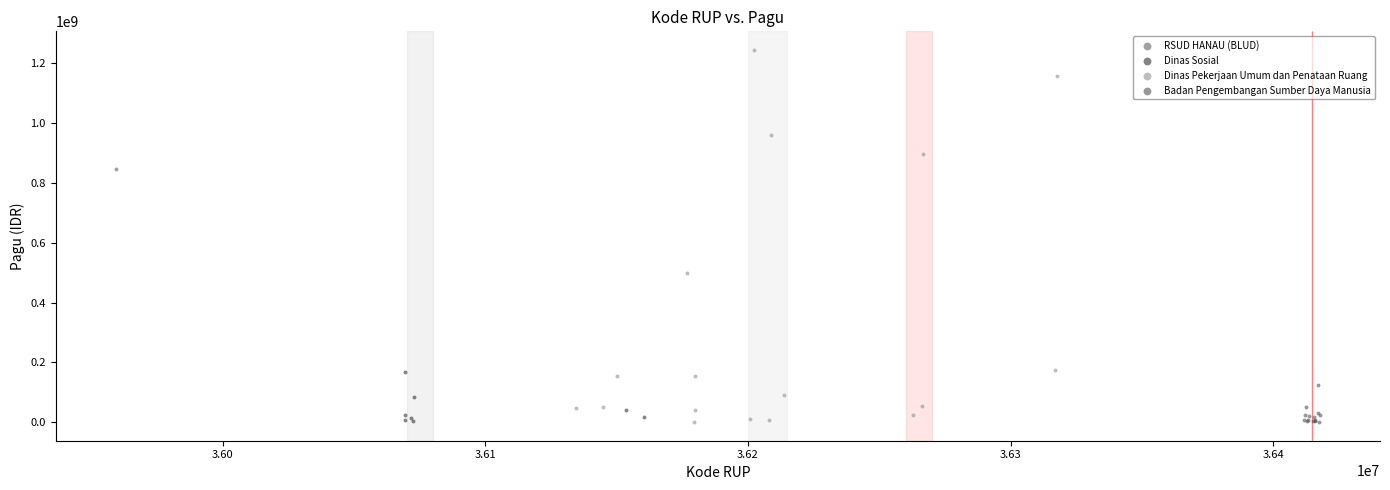

What are all the series names shown in the legend?

RSUD HANAU (BLUD), Dinas Sosial, Dinas Pekerjaan Umum dan Penataan Ruang, Badan Pengembangan Sumber Daya Manusia